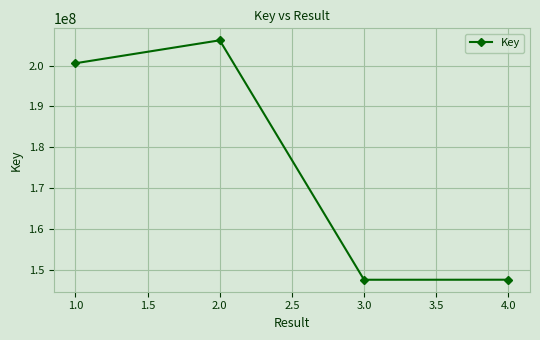

Is it true that the value at 2.0 is 206179273?

True